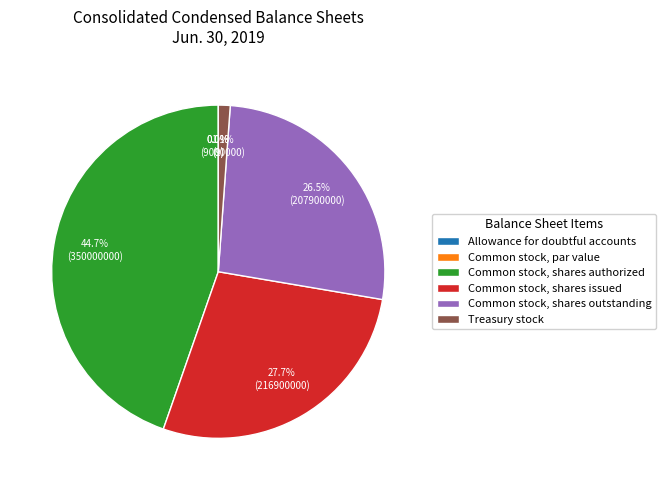

How many segments does this pie chart have?

6